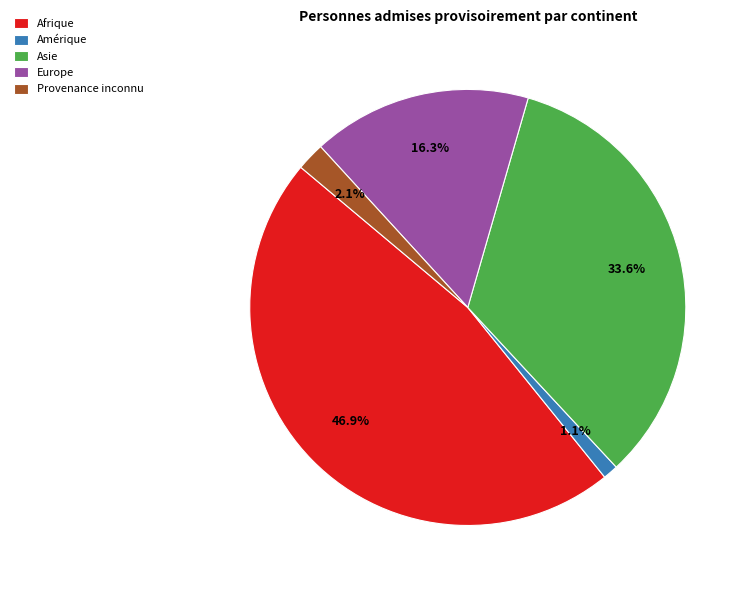

What is the smallest slice in the pie chart?

Amérique